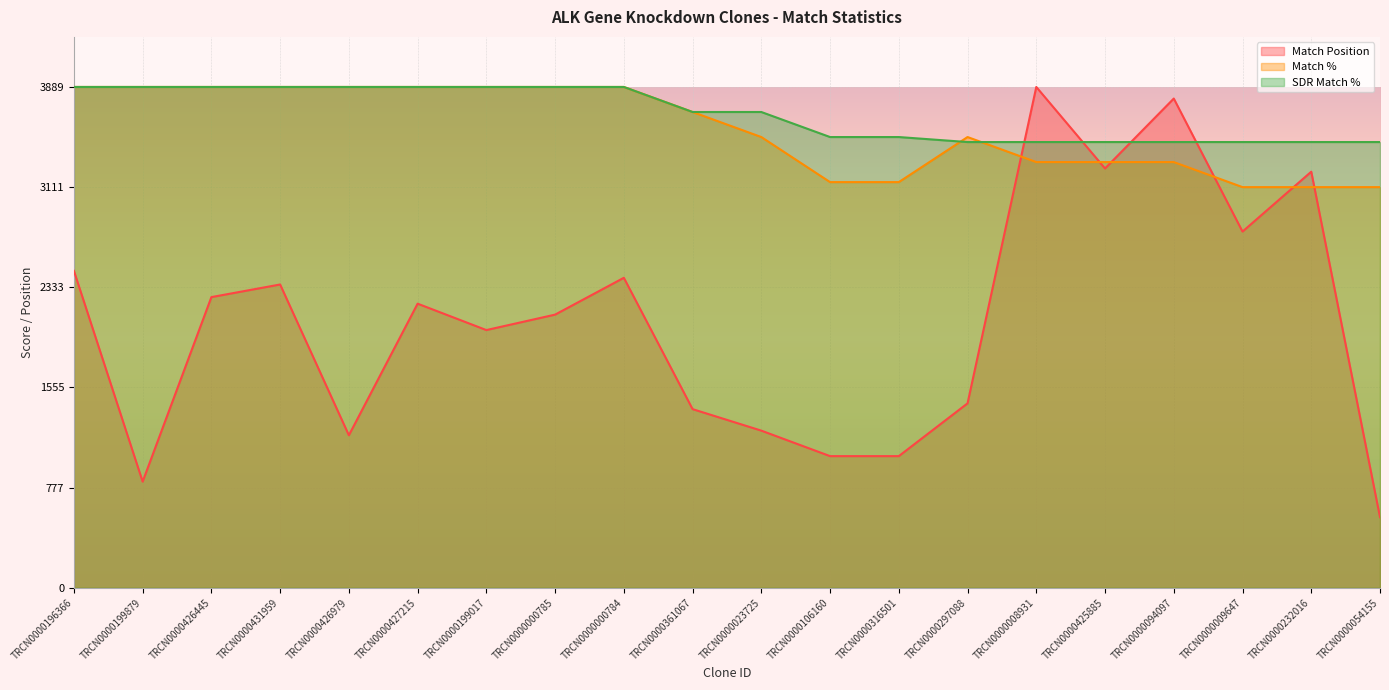

What is the lowest value of the Match % series?

3111.2